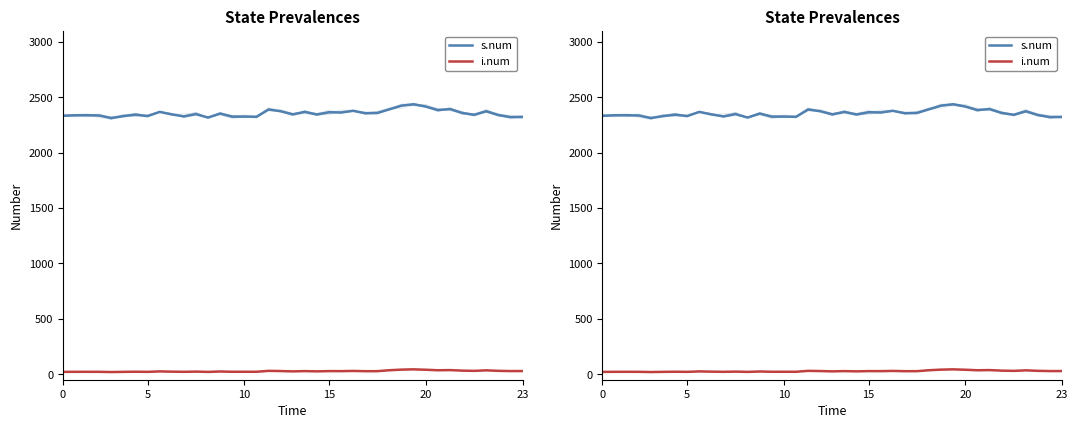

What is the value of the s.num point at the 10th from the left?

2346.9